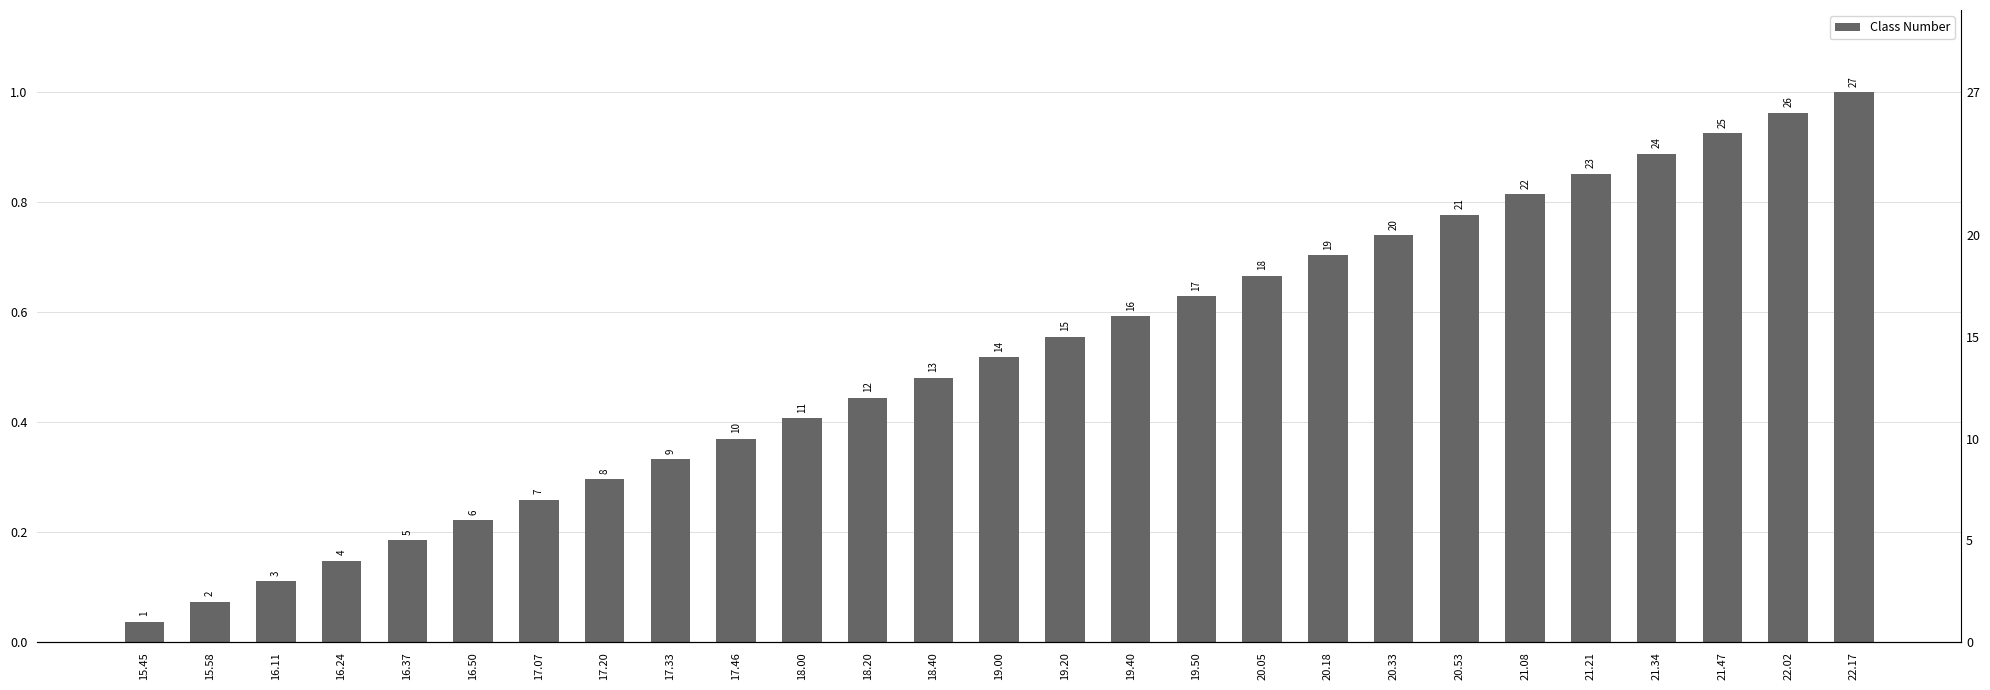

Reading left to right, extract all data points from this chart.

15.45=0.0	15.58=0.1	16.11=0.1	16.24=0.1	16.37=0.2	16.50=0.2	17.07=0.3	17.20=0.3	17.33=0.3	17.46=0.4	18.00=0.4	18.20=0.4	18.40=0.5	19.00=0.5	19.20=0.6	19.40=0.6	19.50=0.6	20.05=0.7	20.18=0.7	20.33=0.7	20.53=0.8	21.08=0.8	21.21=0.9	21.34=0.9	21.47=0.9	22.02=1.0	22.17=1.0